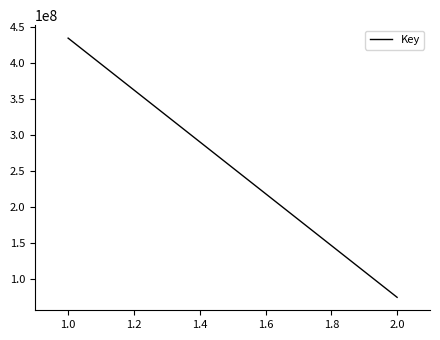

What is the maximum value shown in the chart?

434166363